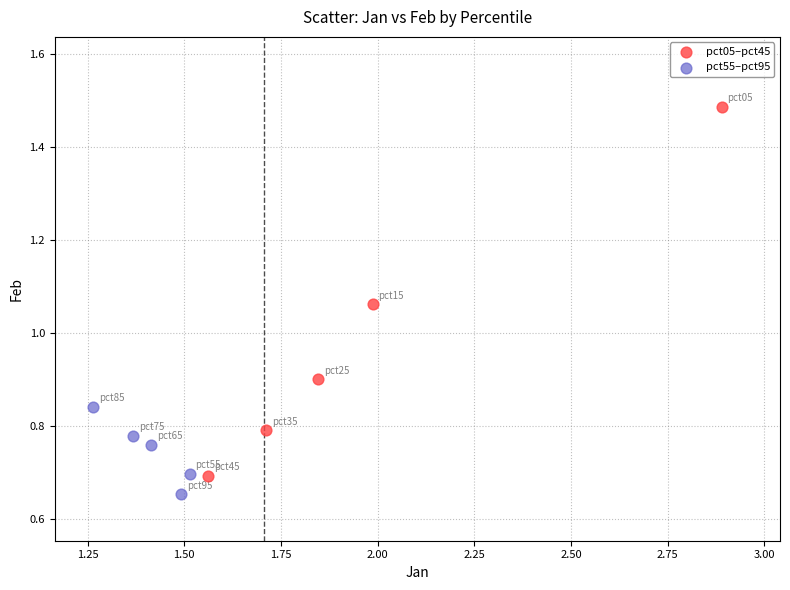

What are all the series names shown in the legend?

pct05–pct45, pct55–pct95